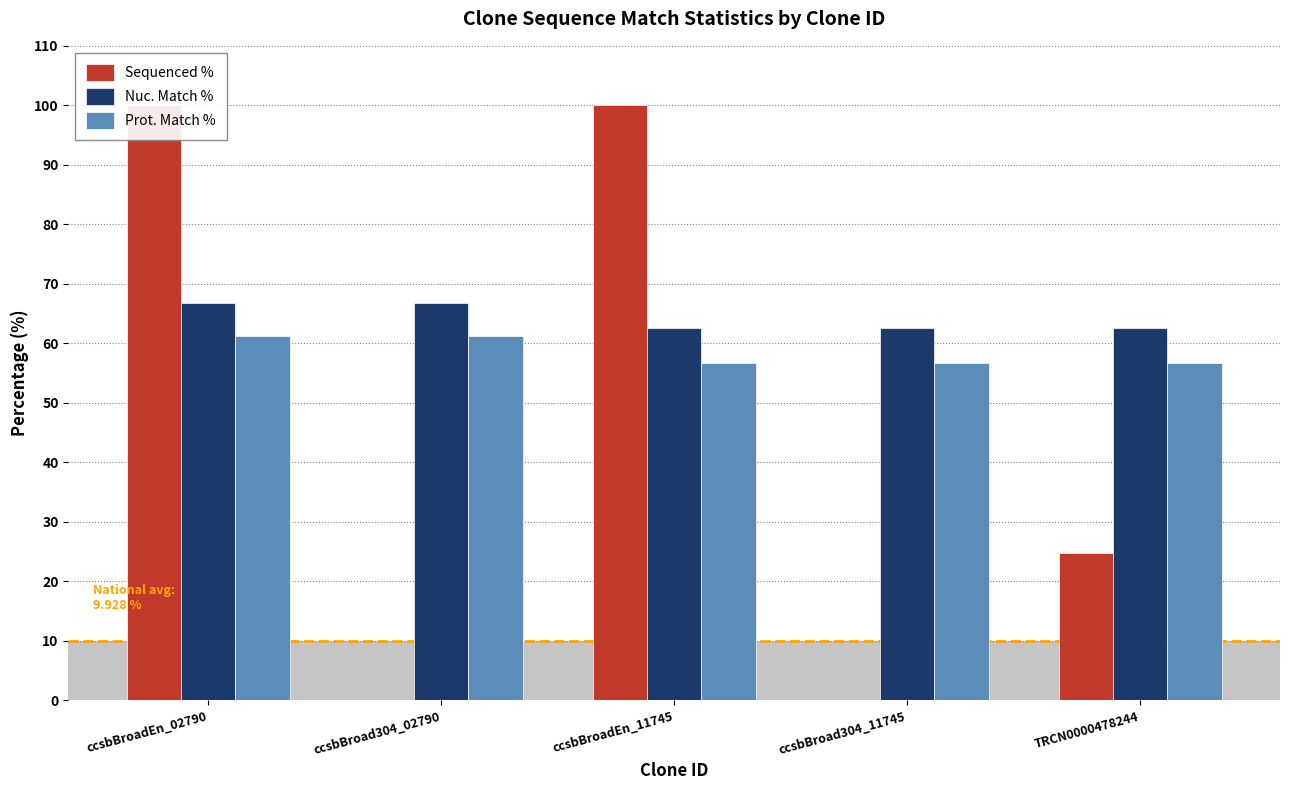

At how many categories does at least one series exceed 2?

5